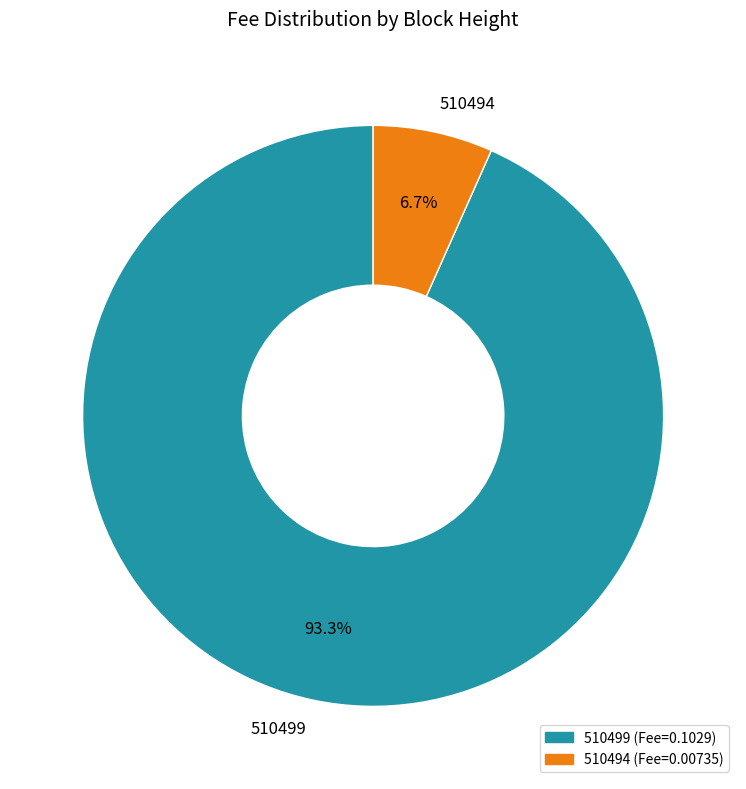

Does 510499 account for over 50% of the chart?

Yes